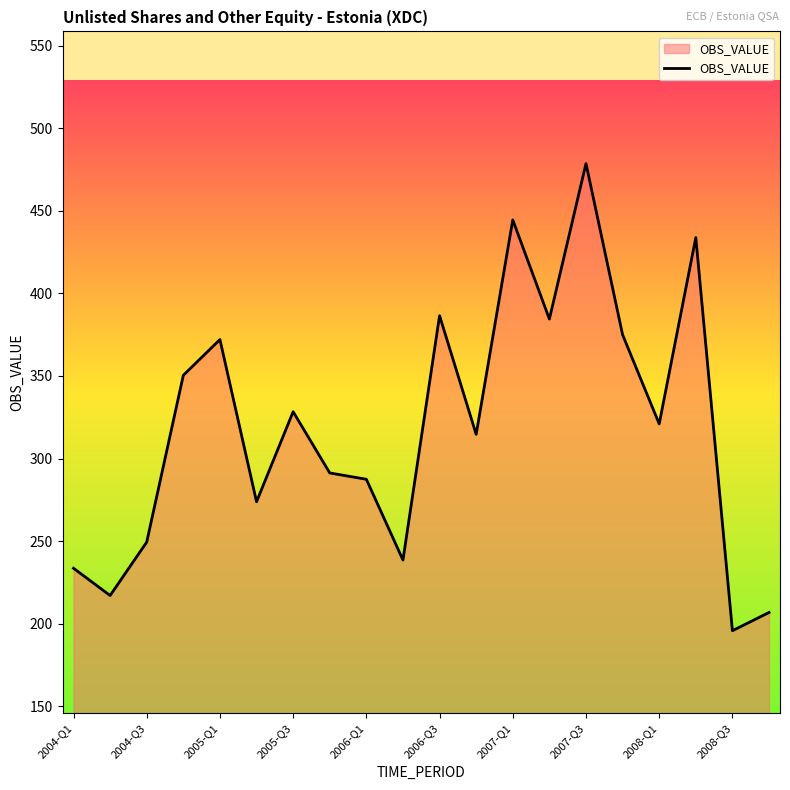

What is the difference between the maximum and minimum values?

282.7